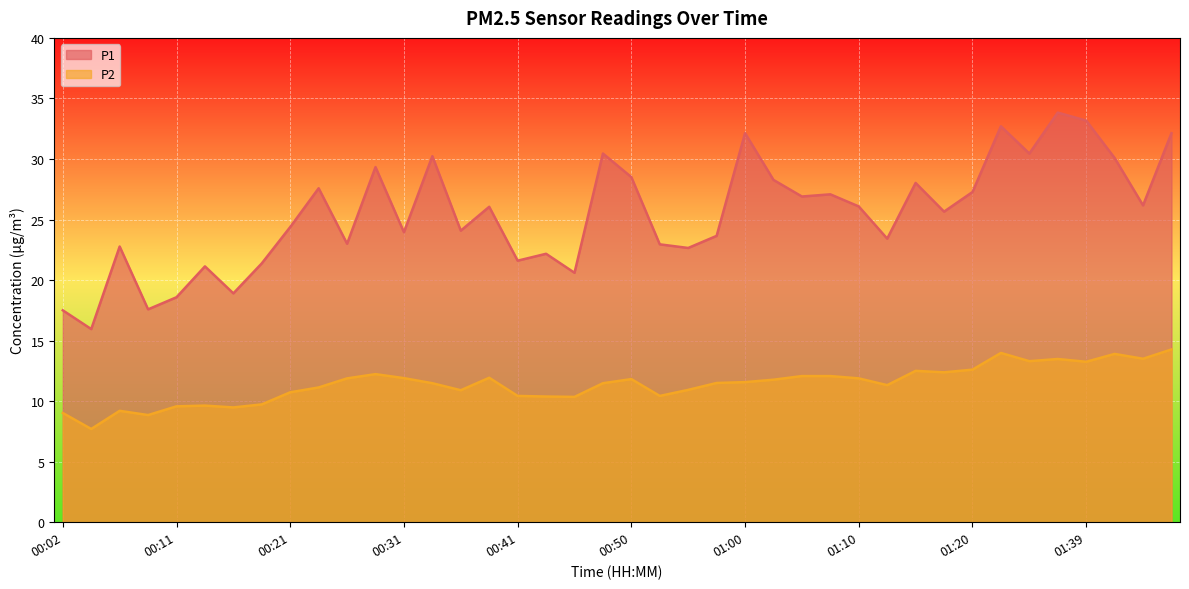

What is the smallest value displayed?

7.7